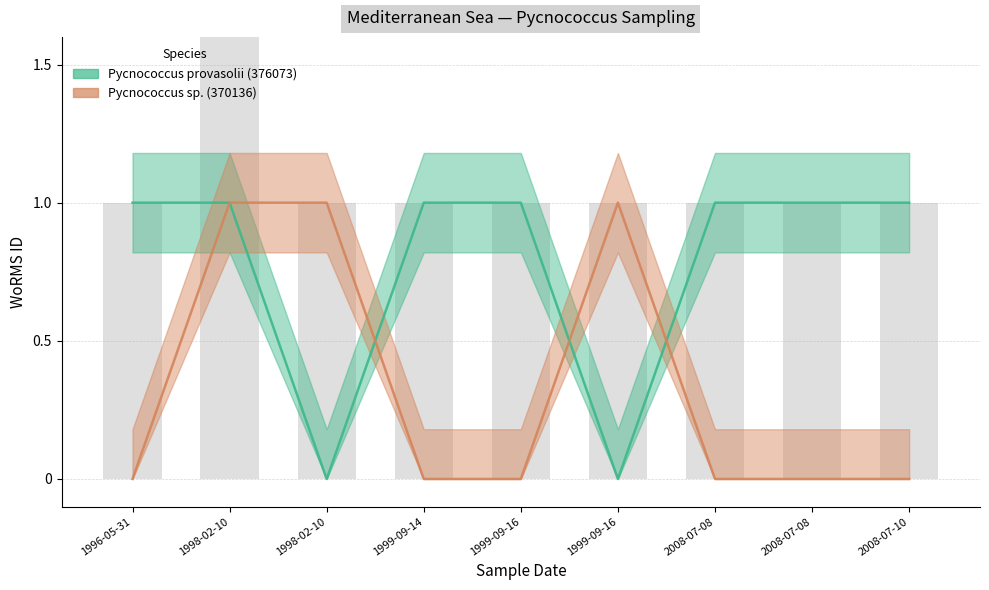

Is the value of Pycnococcus provasolii (376073) at 1999-09-14 greater than the value of Pycnococcus sp. (370136) at 2008-07-10?

Yes